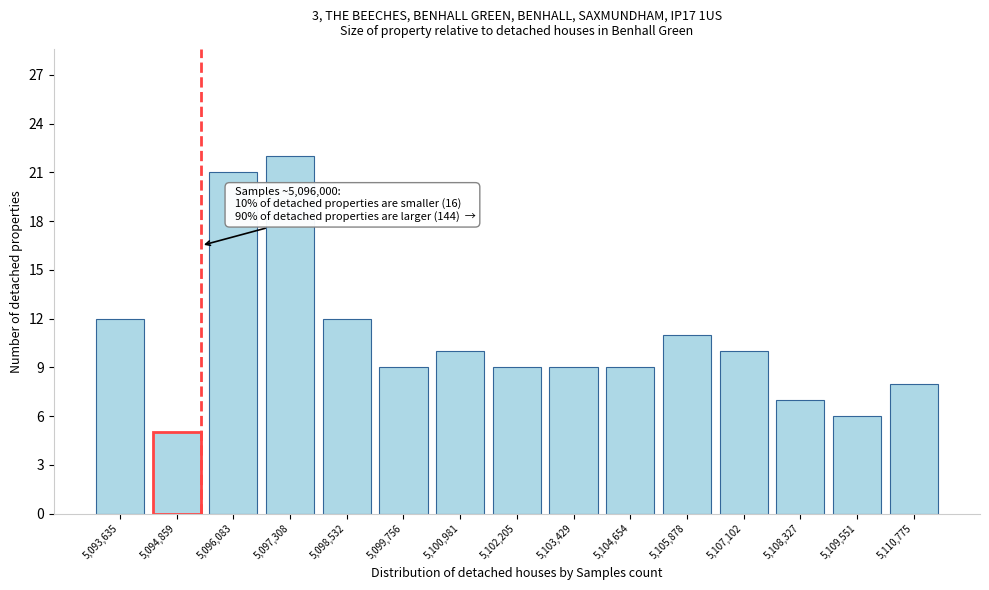

Reading right to left, transcribe all the data shown in this chart.

8	6	7	10	11	9	9	9	10	9	12	22	21	5	12